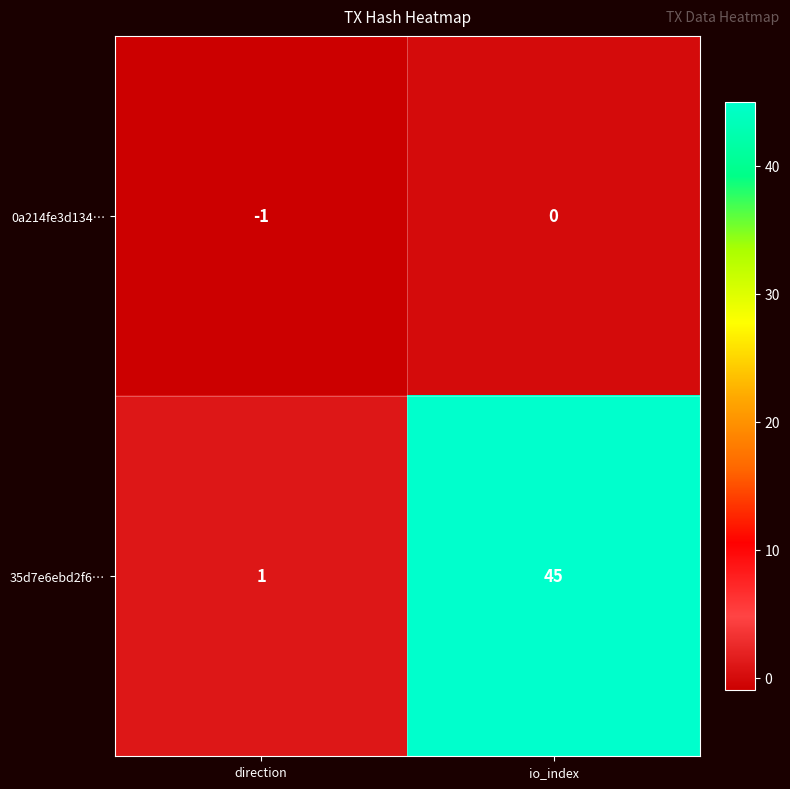

Is the value of 0a214fe3d134… at direction greater than the value of 35d7e6ebd2f6… at io_index?

No